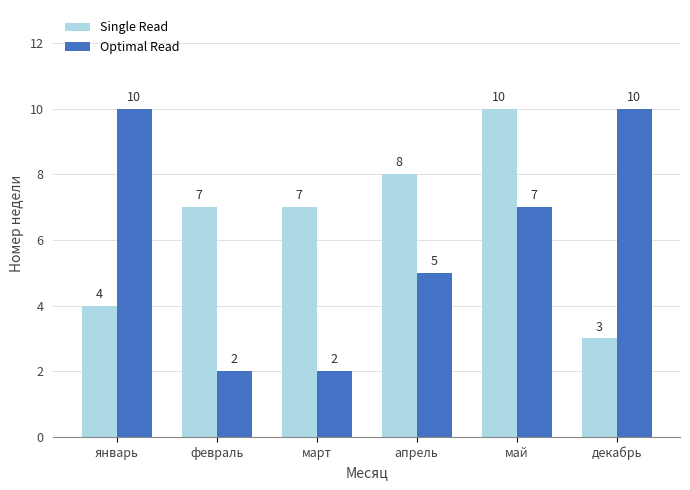

At май, list the series in order from smallest to largest.

Optimal Read, Single Read